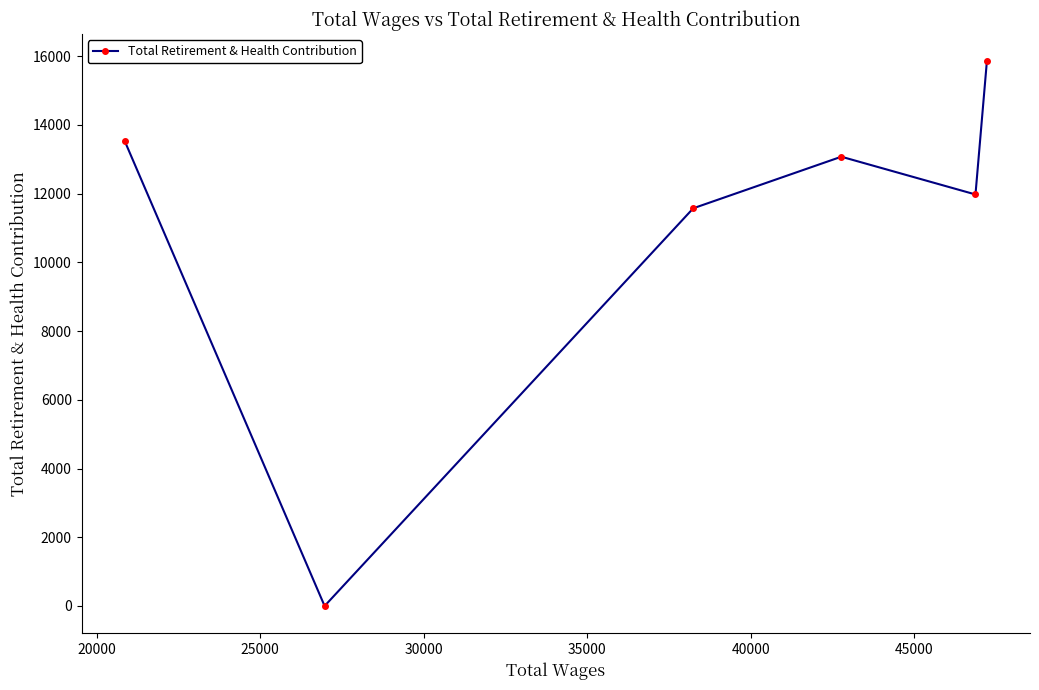

Reading left to right, list all the values displayed in this chart.

13537	0	11575	13076	11977	15856